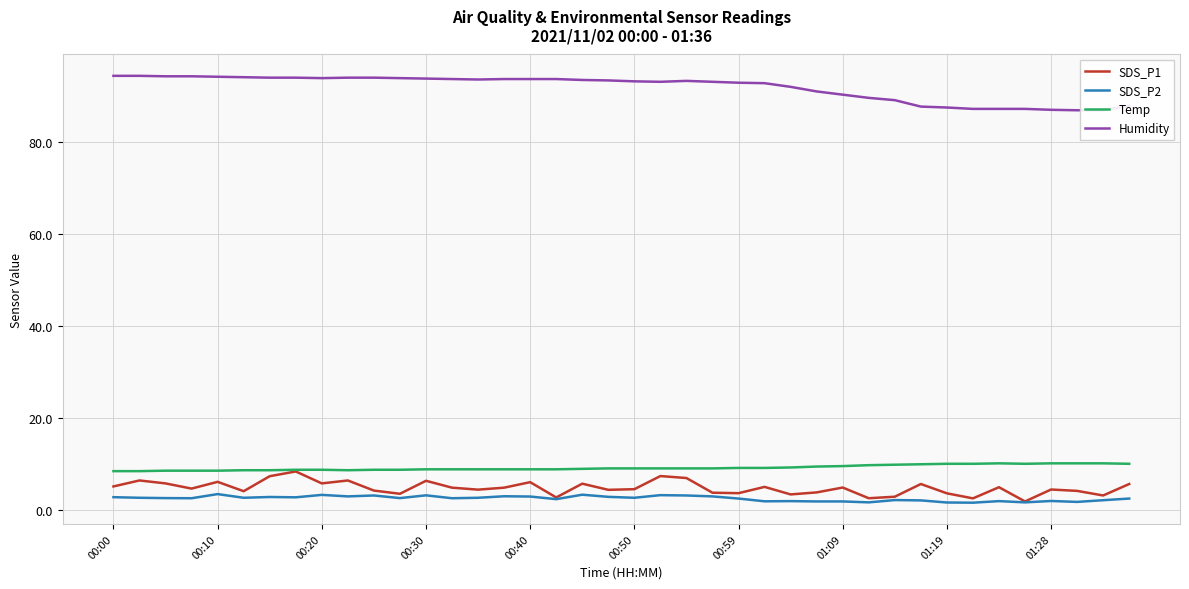

What is the maximum value for Temp?

10.1